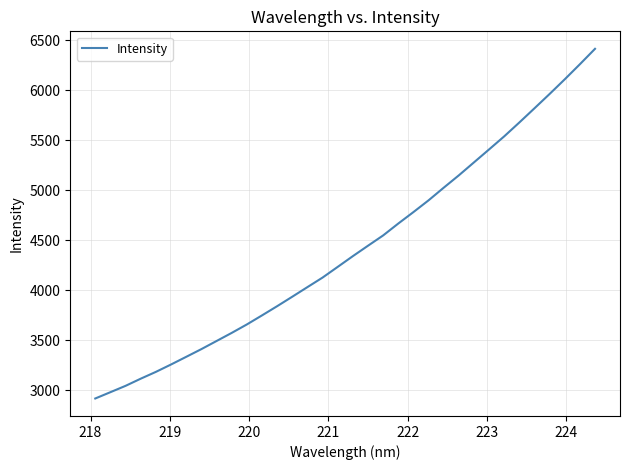

What is the greatest value displayed?

6416.0